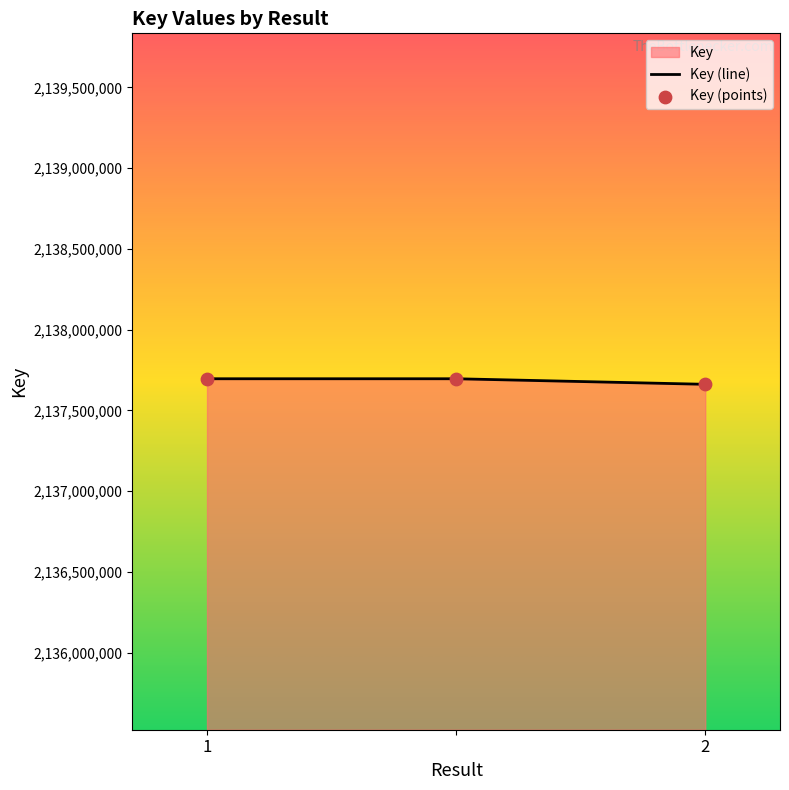

At which category is the sum across all series the highest?

1